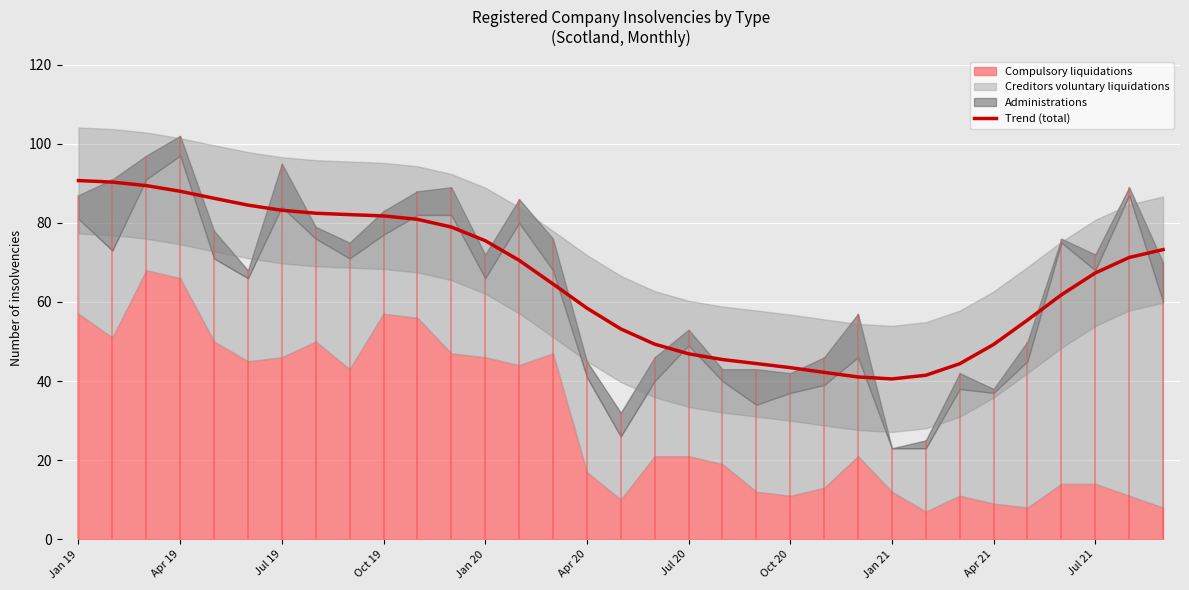

The Trend (total) series shows 95.8 at Jul 21. True or false?

False